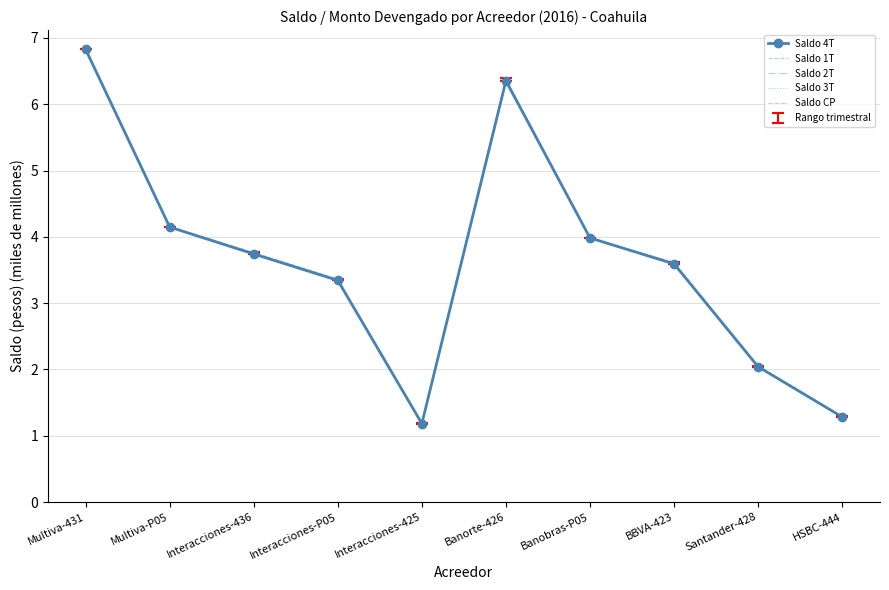

True or false: Saldo 1T has a value of 6.4 at Banorte-426.

True